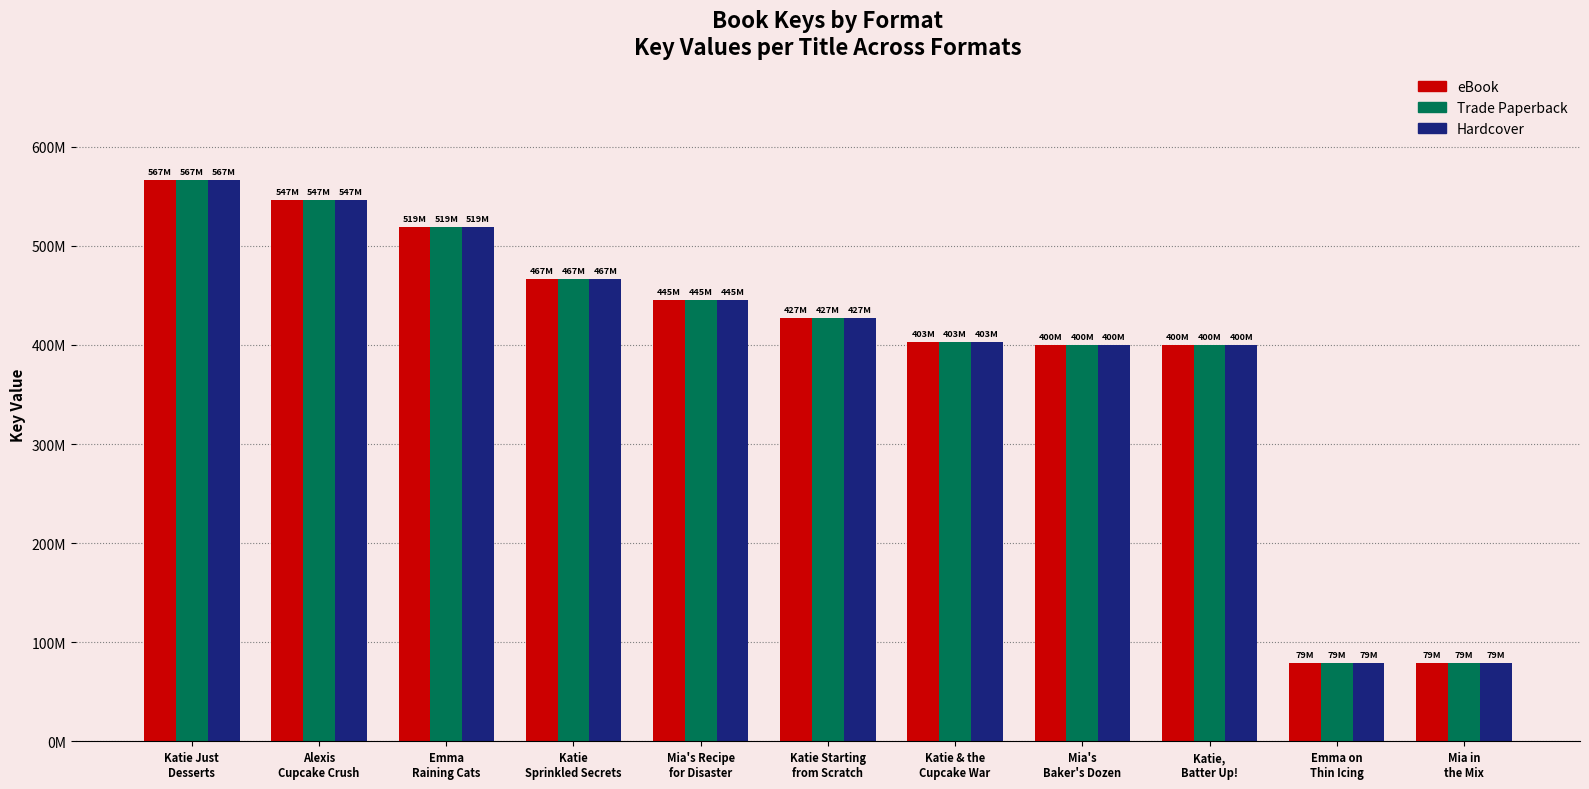

Reading left to right, list all the values displayed in this chart.

eBook: Katie Just
Desserts=566649966	Alexis
Cupcake Crush=546561332	Emma
Raining Cats=519282095	Katie
Sprinkled Secrets=466976616	Mia's Recipe
for Disaster=445321520	Katie Starting
from Scratch=426804217	Katie & the
Cupcake War=402531441	Mia's
Baker's Dozen=400350550	Katie,
Batter Up!=400348277	Emma on
Thin Icing=78666085	Mia in
the Mix=78665801
Trade Paperback: Katie Just
Desserts=566649966	Alexis
Cupcake Crush=546561332	Emma
Raining Cats=519282095	Katie
Sprinkled Secrets=466976616	Mia's Recipe
for Disaster=445321520	Katie Starting
from Scratch=426804217	Katie & the
Cupcake War=402531441	Mia's
Baker's Dozen=400350550	Katie,
Batter Up!=400348277	Emma on
Thin Icing=78666085	Mia in
the Mix=78665801
Hardcover: Katie Just
Desserts=566649966	Alexis
Cupcake Crush=546561332	Emma
Raining Cats=519282095	Katie
Sprinkled Secrets=466976616	Mia's Recipe
for Disaster=445321520	Katie Starting
from Scratch=426804217	Katie & the
Cupcake War=402531441	Mia's
Baker's Dozen=400350550	Katie,
Batter Up!=400348277	Emma on
Thin Icing=78666085	Mia in
the Mix=78665801